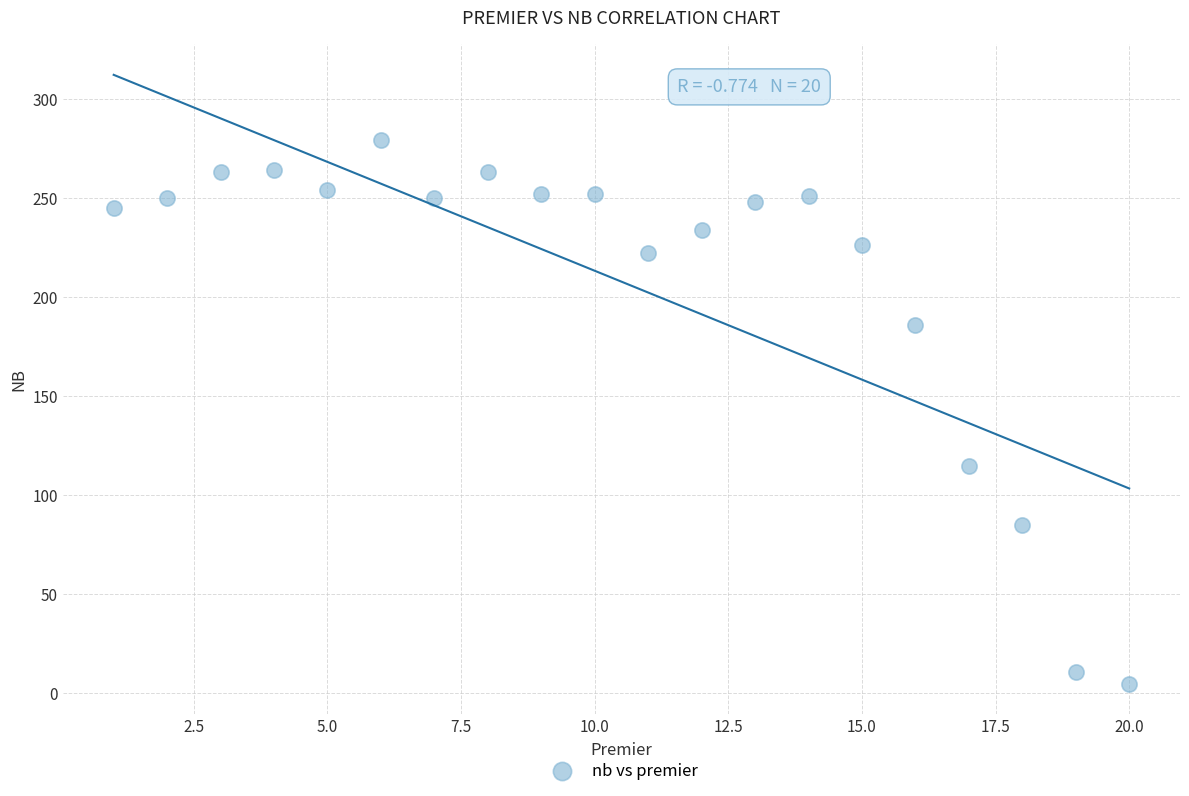

What Y value in the scatter plot is closest to 142?

115